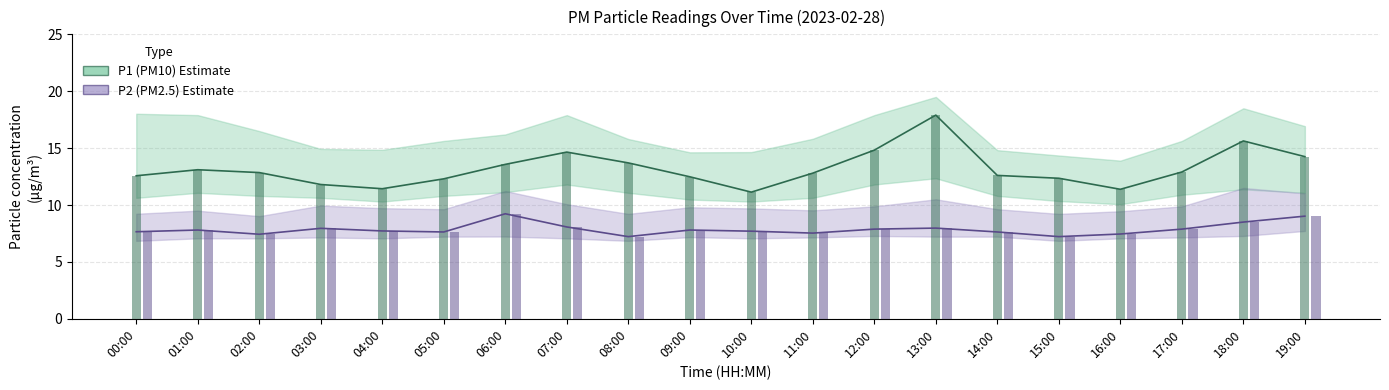

Are the bars horizontal?

No